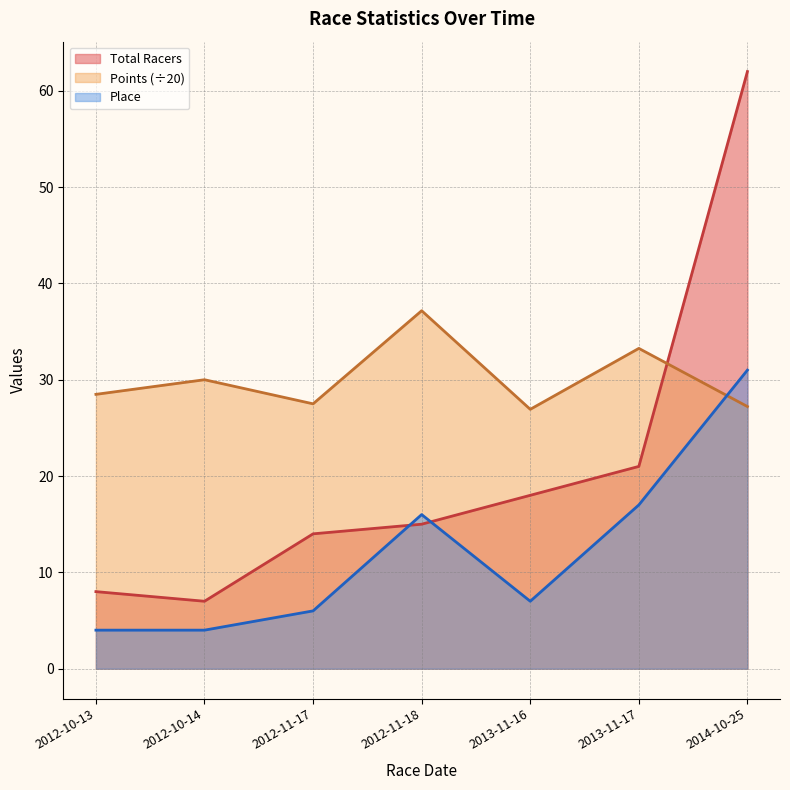

What is the average value of the Place series?

12.1